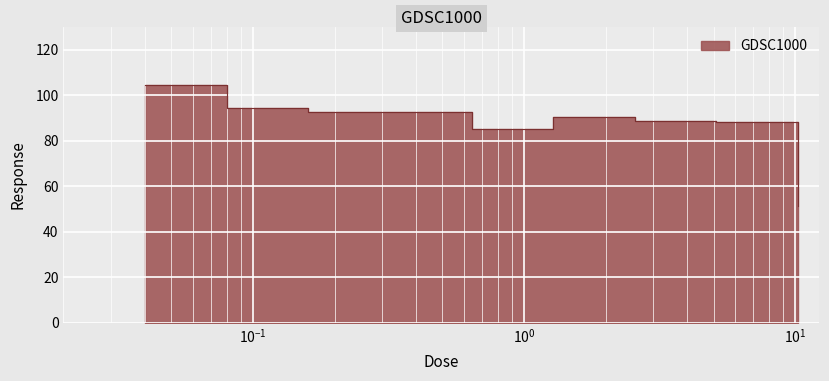

At which category does the chart reach its minimum across all series?

10.24